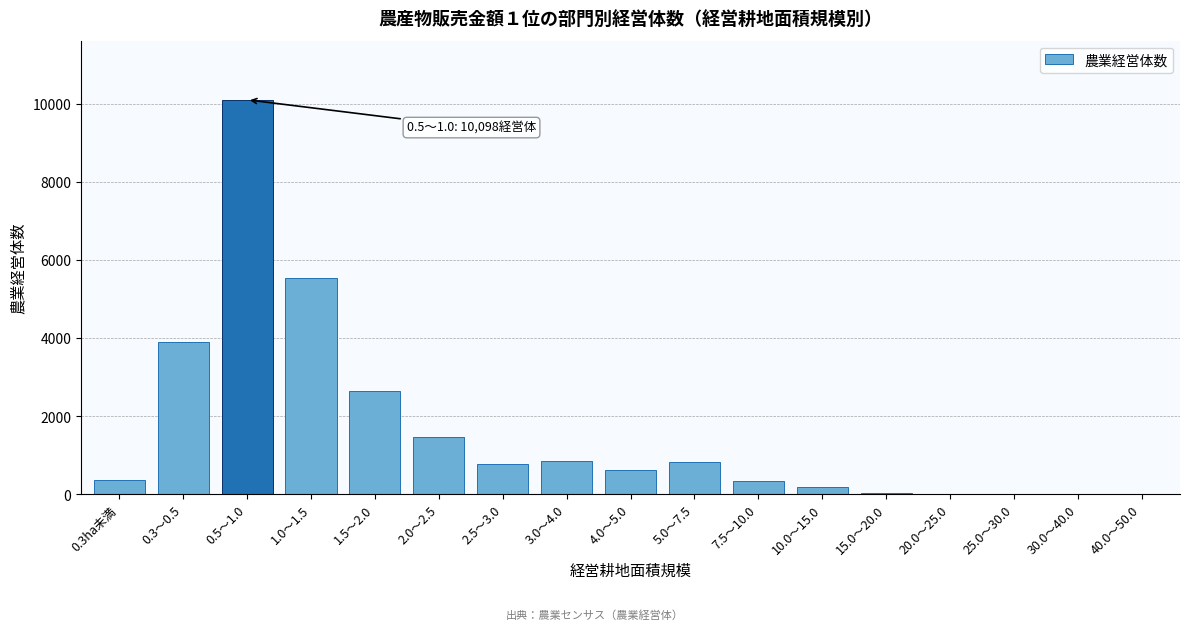

Which label corresponds to the largest value in the chart?

0.5～1.0